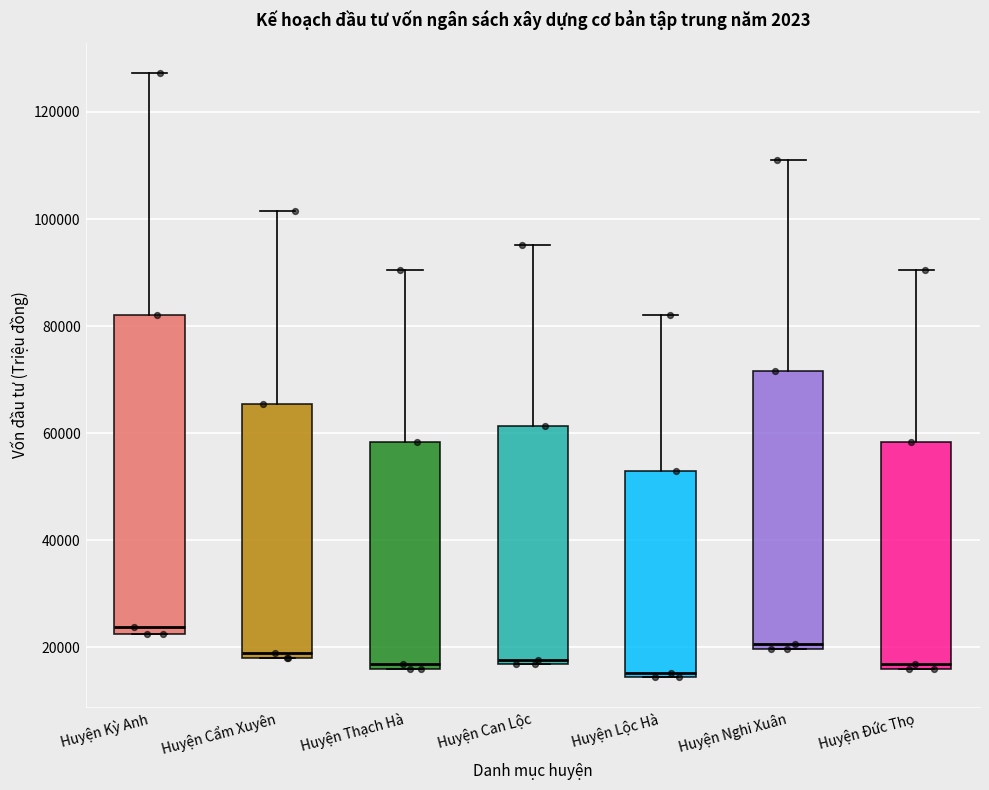

Where is the upper edge of the box for Huyện Lộc Hà on the y-axis? The values are not printed on the chart, so give them approximately, as read against the axis.

52000